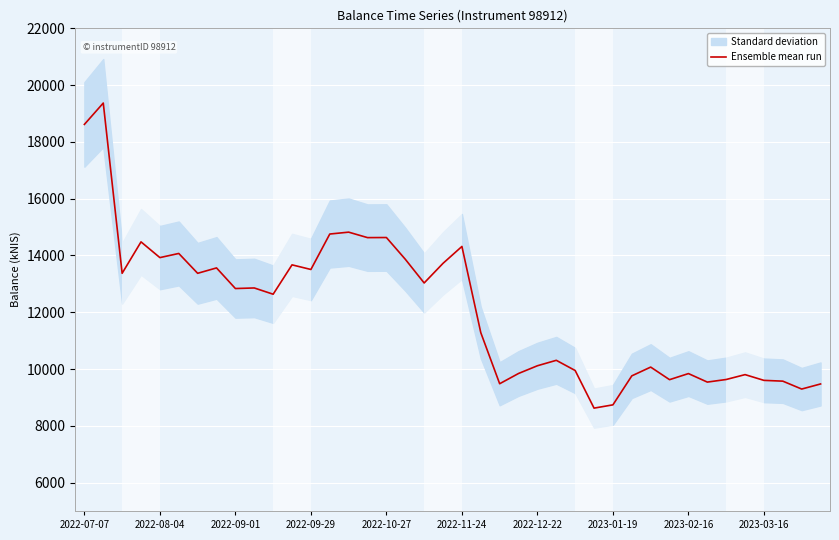

The chart shows a value of 9294.5 at 38. True or false?

True